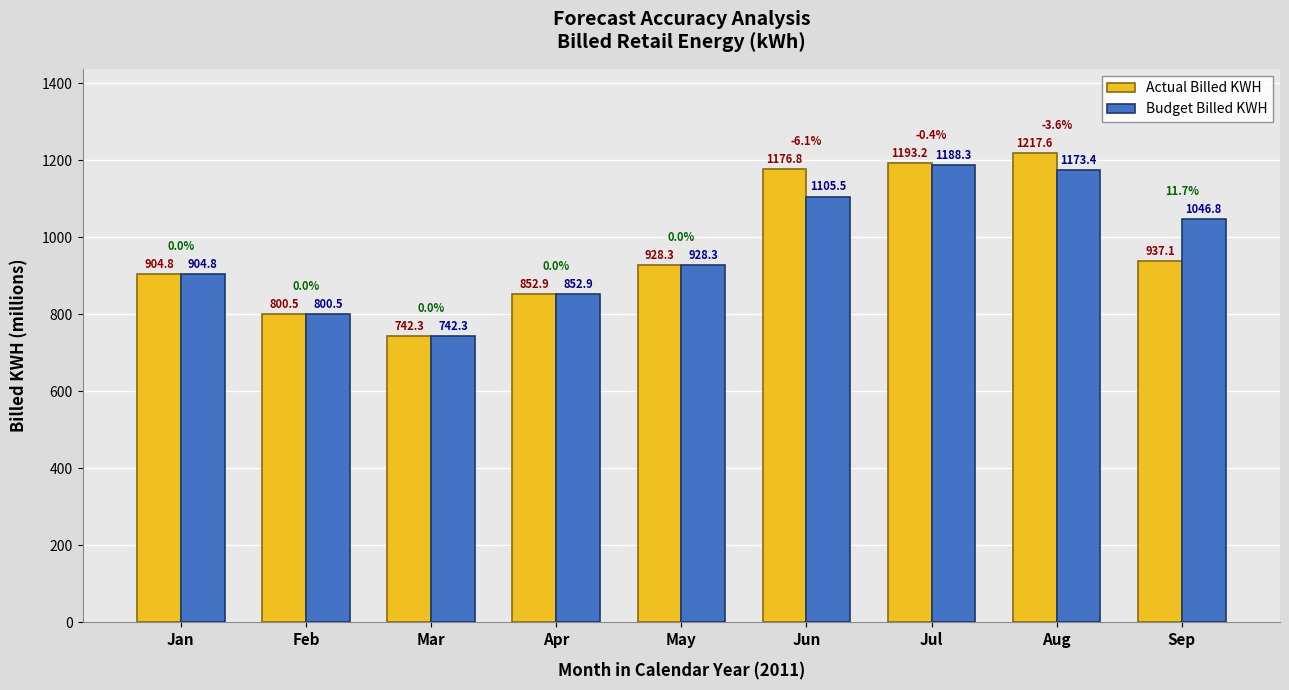

The value of Actual Billed KWH at Jul is 353.6. True or false?

False